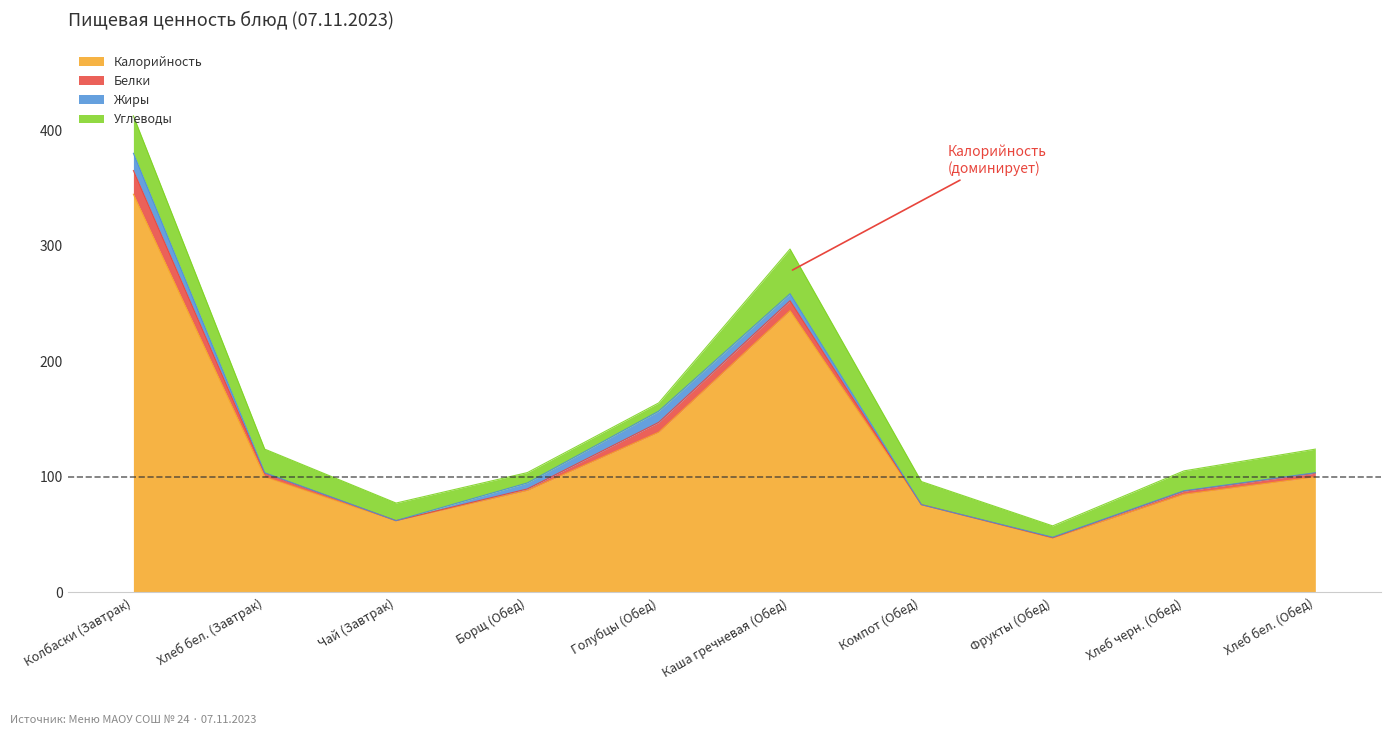

Which series has the largest total across all categories?

Калорийность